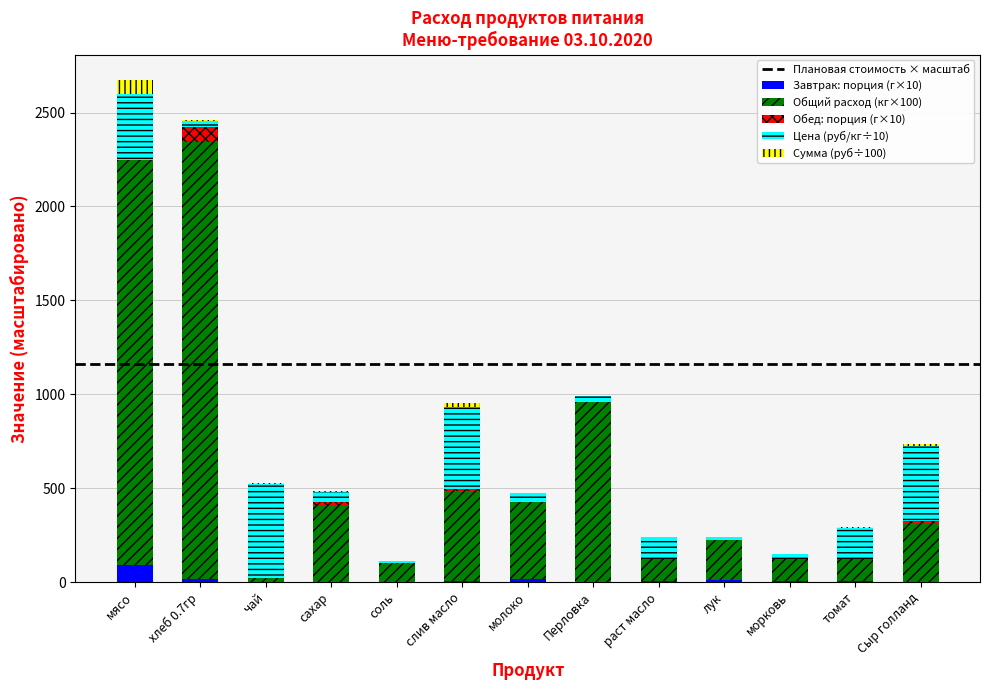

Are the bars grouped side by side (vs. stacked)?

No